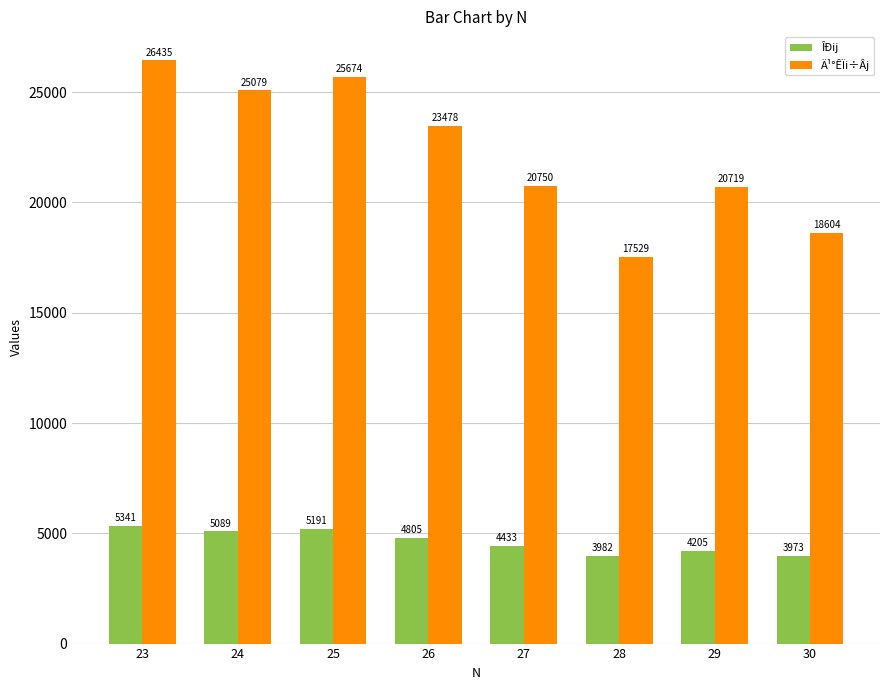

What is the lowest value of the ÎÐij series?

3973